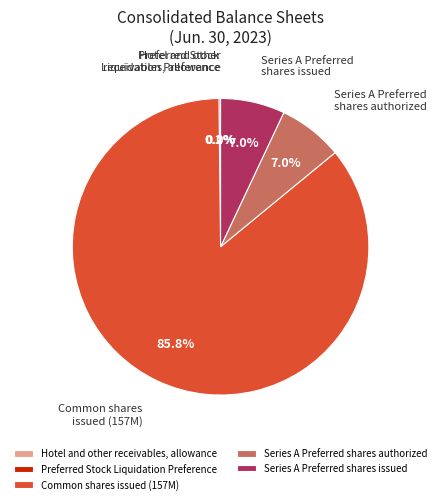

What percentage is NOT represented by Common shares issued (157M)?

14.2%